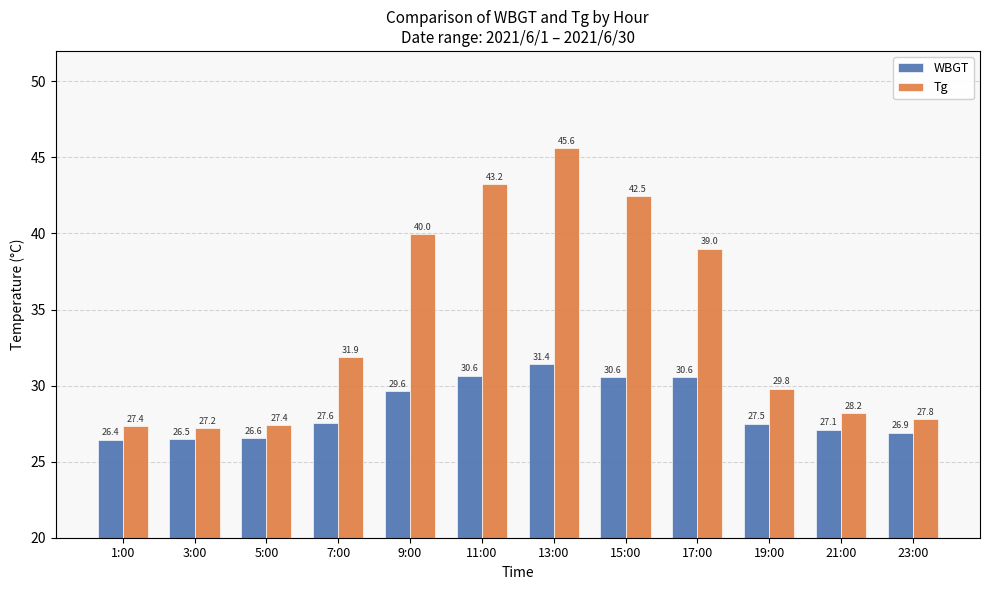

How many data points in Tg are less than 31?

6